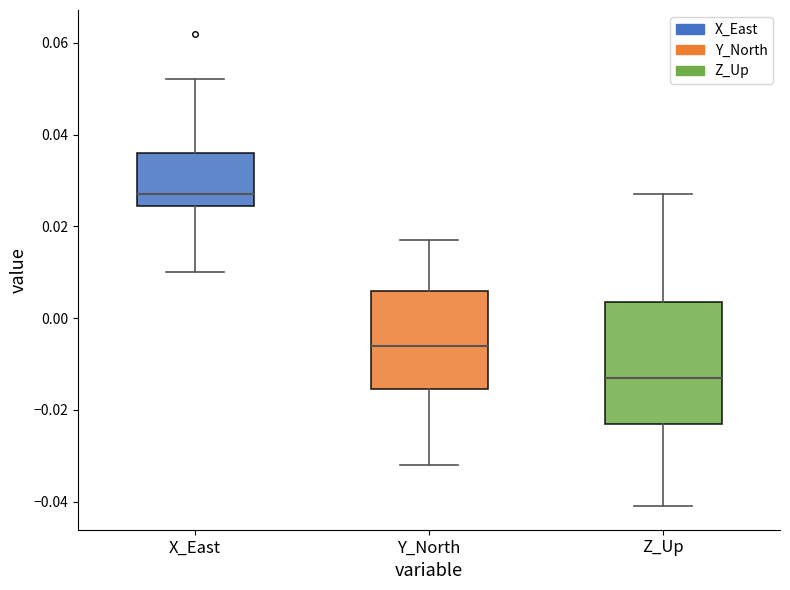

Where is the upper edge of the box for Y_North on the y-axis? The values are not printed on the chart, so give them approximately, as read against the axis.

0.006